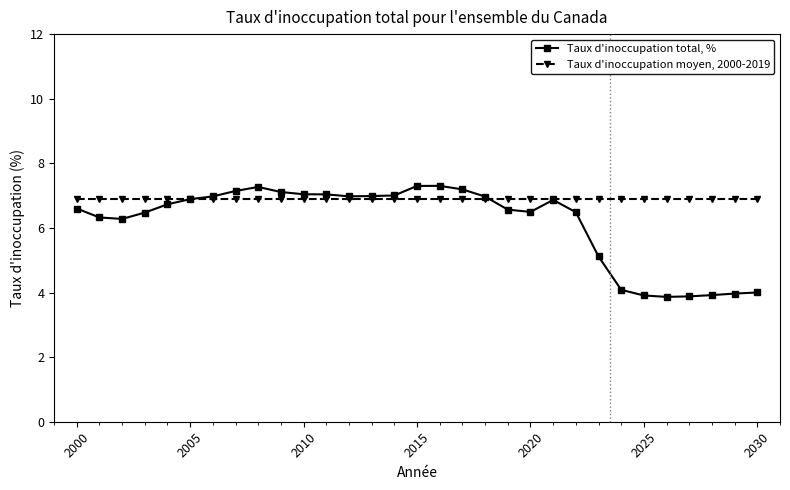

Which series has the widest spread of values?

Taux d'inoccupation total, %